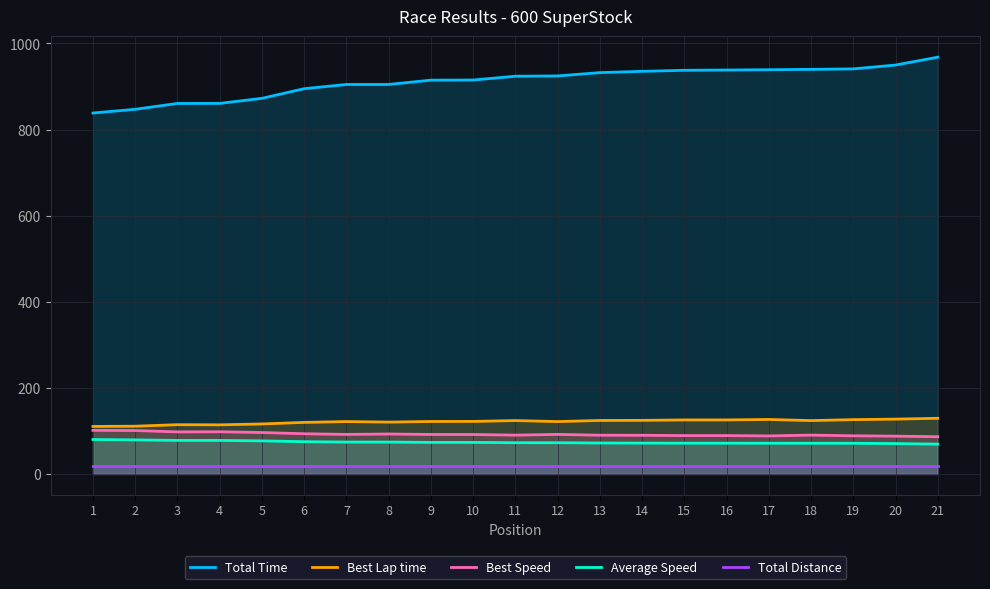

Rank the series by their maximum value, from highest to lowest.

Total Time, Best Lap time, Best Speed, Average Speed, Total Distance